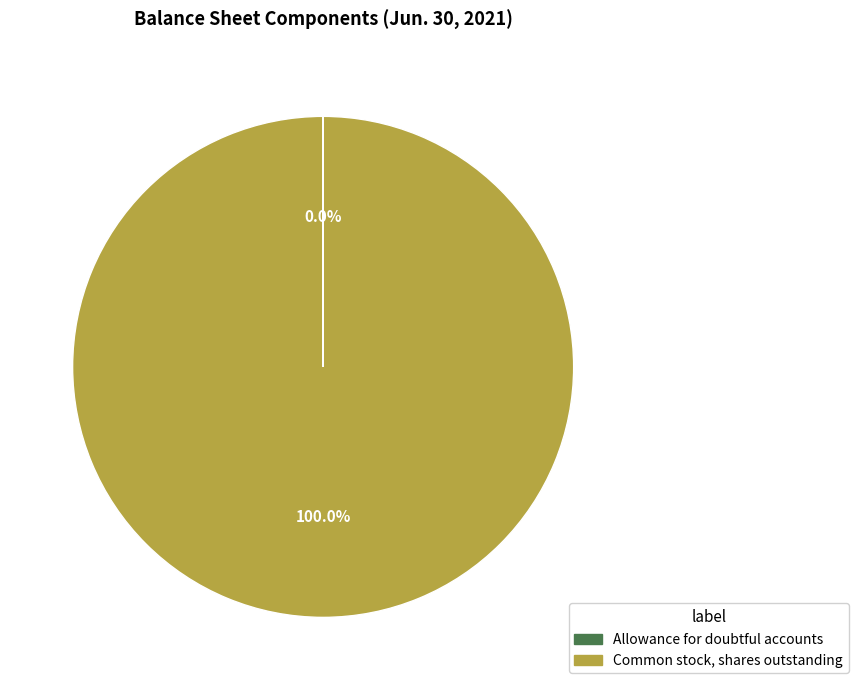

Which category has the biggest portion of the pie?

Common stock, shares outstanding